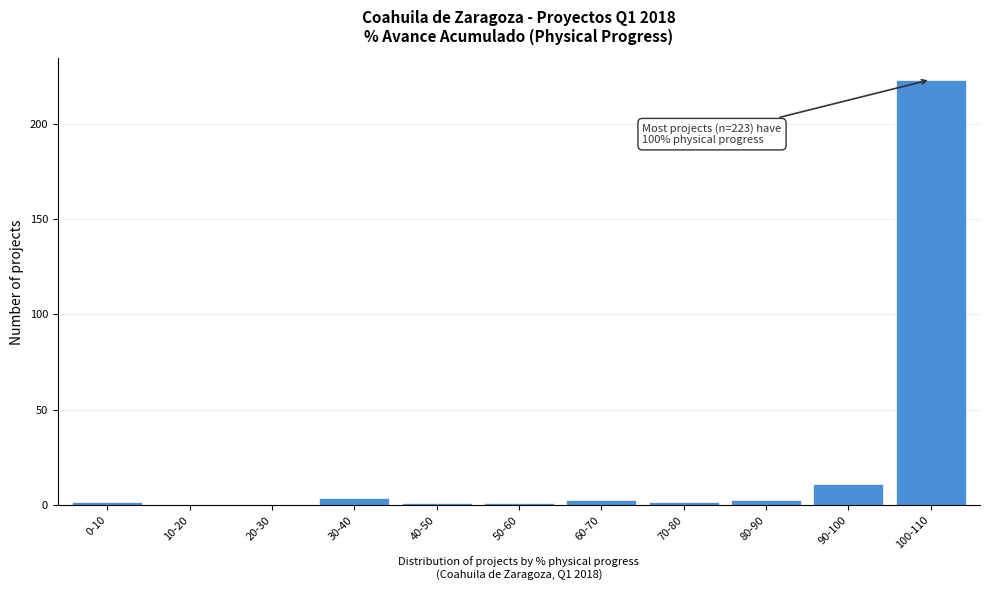

Reading left to right, what are all the values shown in this chart?

0-10=2	10-20=0	20-30=0	30-40=4	40-50=1	50-60=1	60-70=3	70-80=2	80-90=3	90-100=11	100-110=223